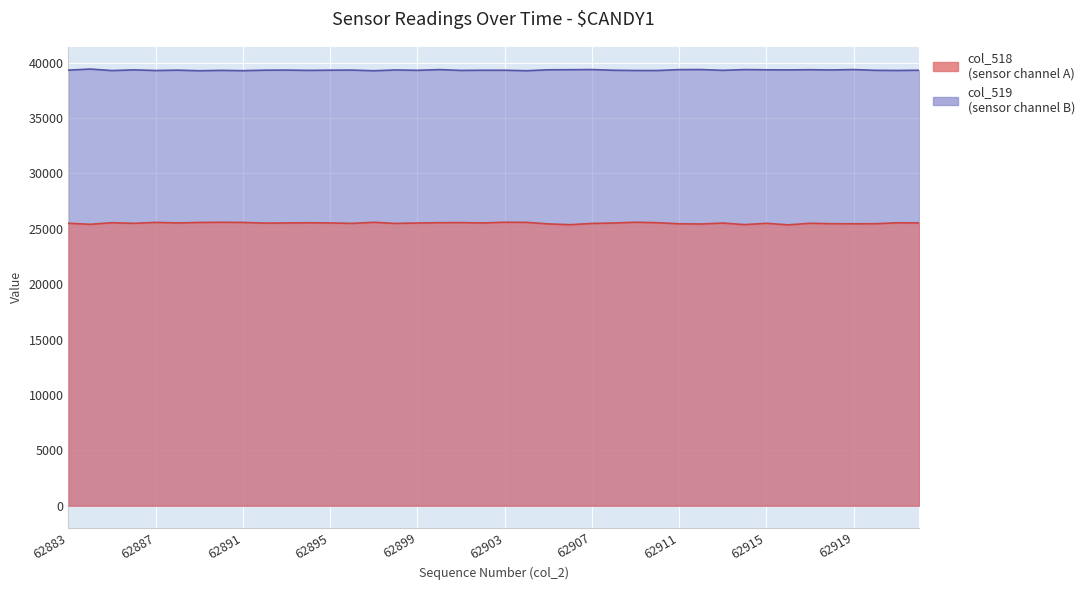

The value of col_518 at 62920 is 39484. True or false?

False